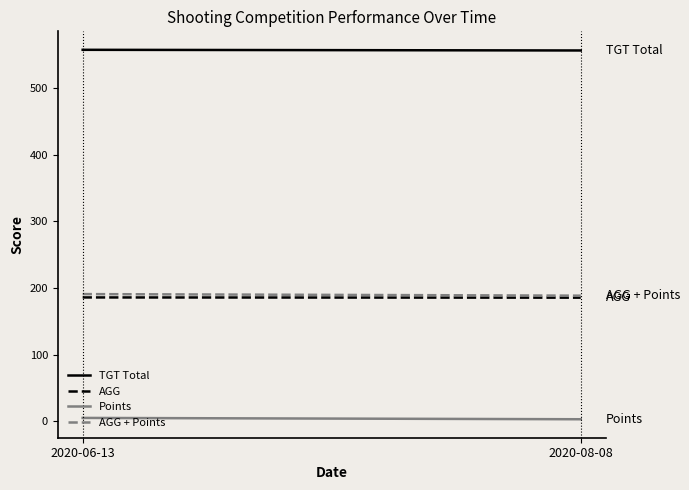

What is the sum of all AGG + Points values?

379.0